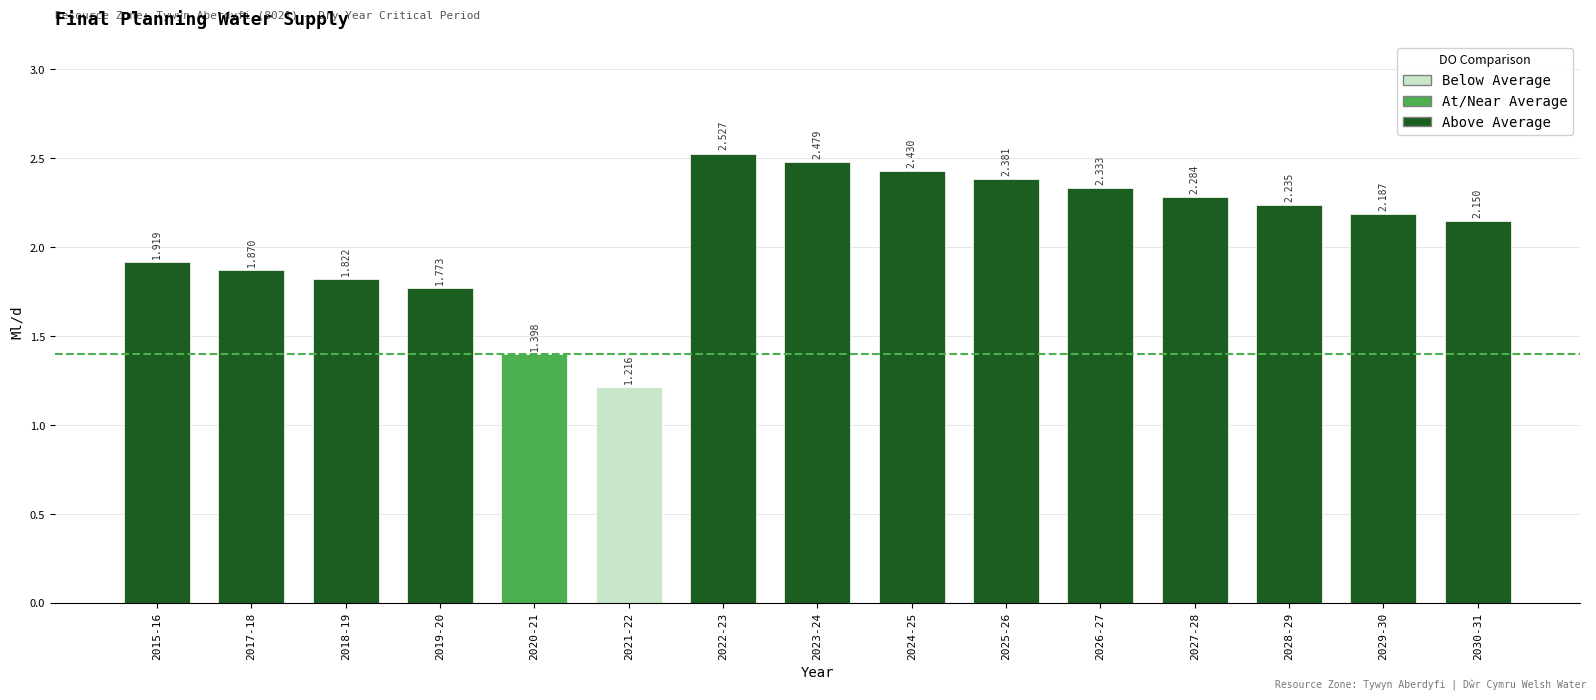

List the labels in order of value, smallest first.

2021-22, 2020-21, 2019-20, 2018-19, 2017-18, 2015-16, 2030-31, 2029-30, 2028-29, 2027-28, 2026-27, 2025-26, 2024-25, 2023-24, 2022-23